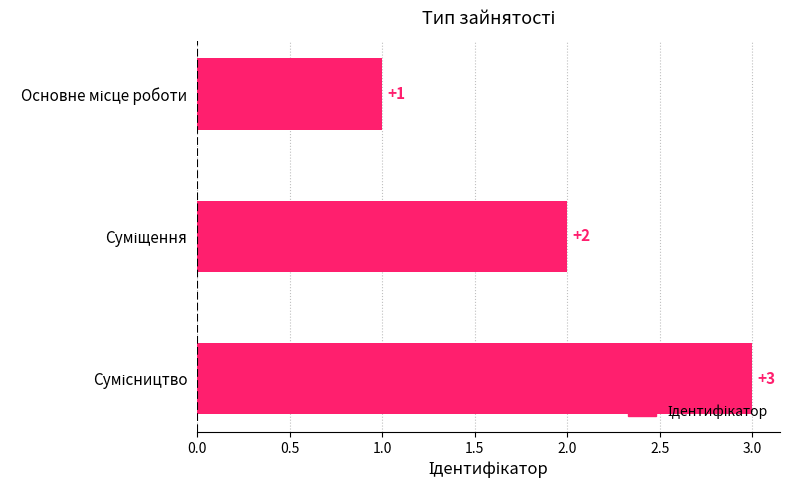

What is the value of the 1st bar from the top?

1